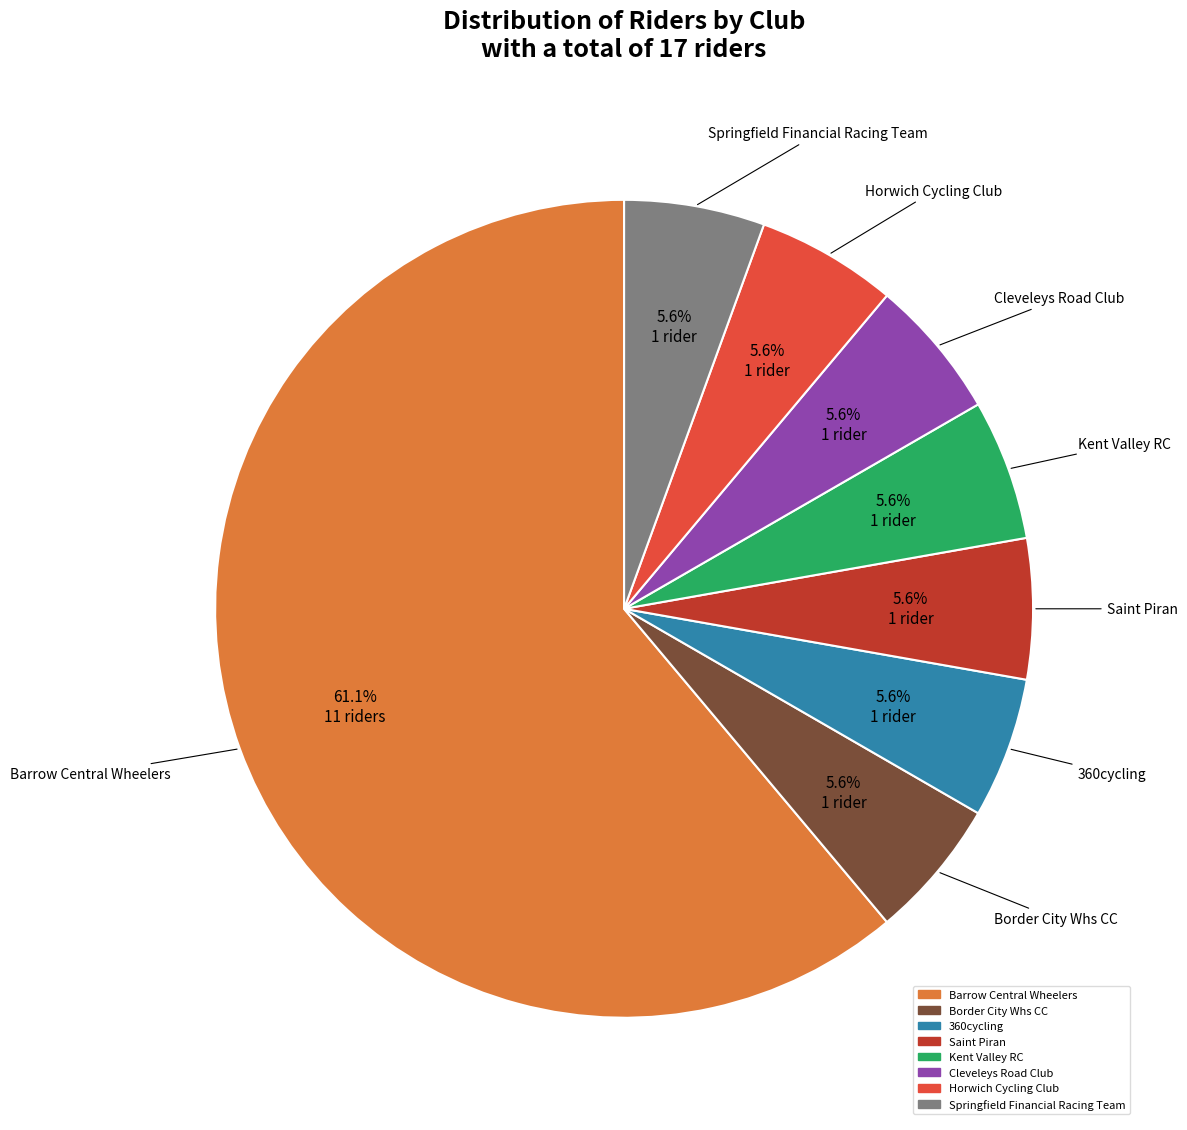

Which category accounts for the majority?

Barrow Central Wheelers